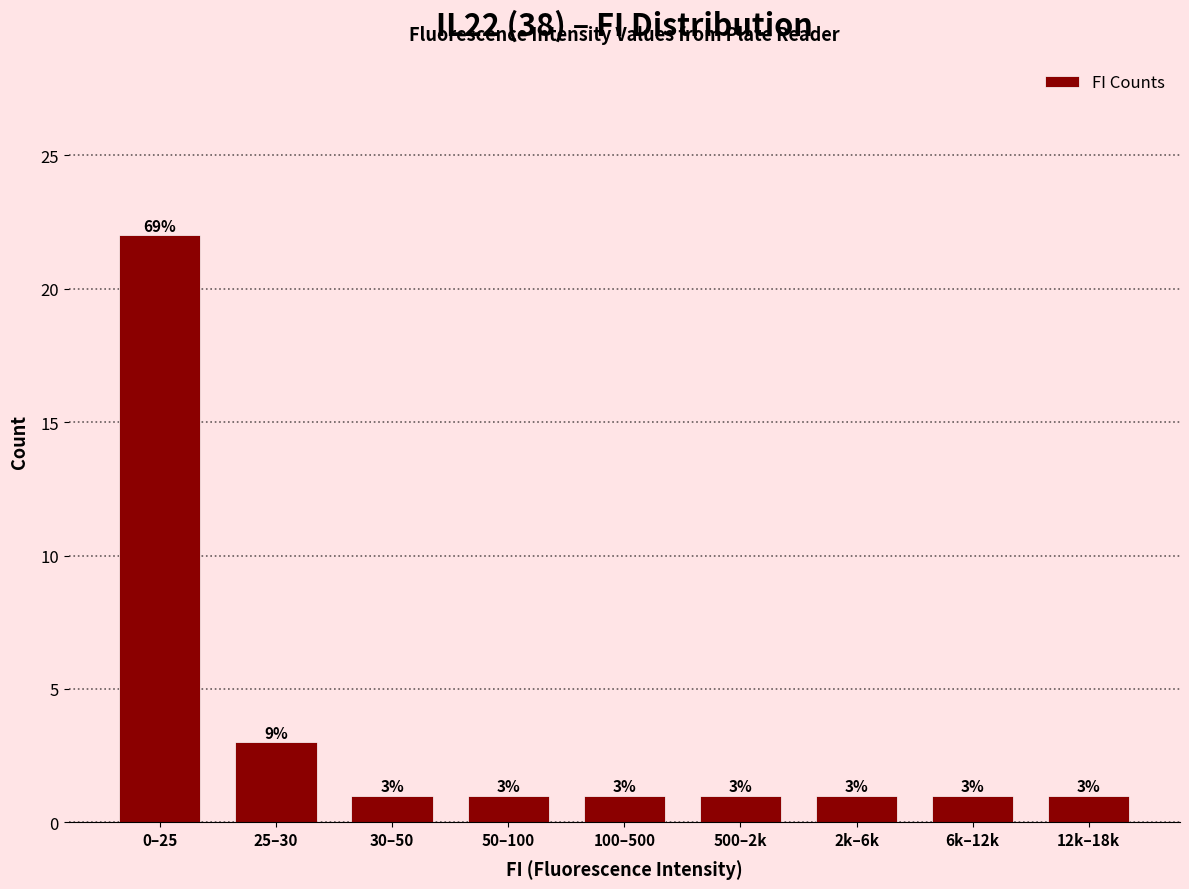

Reading left to right, what are all the values shown in this chart?

22	3	1	1	1	1	1	1	1